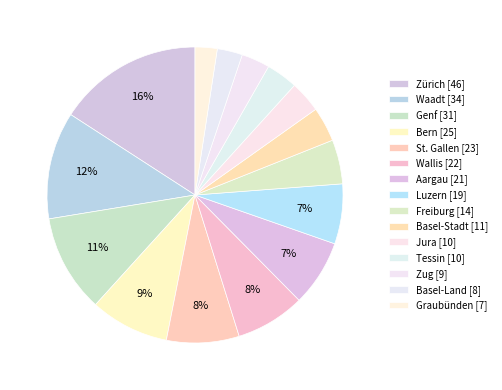

Count the number of slices in the pie.

15